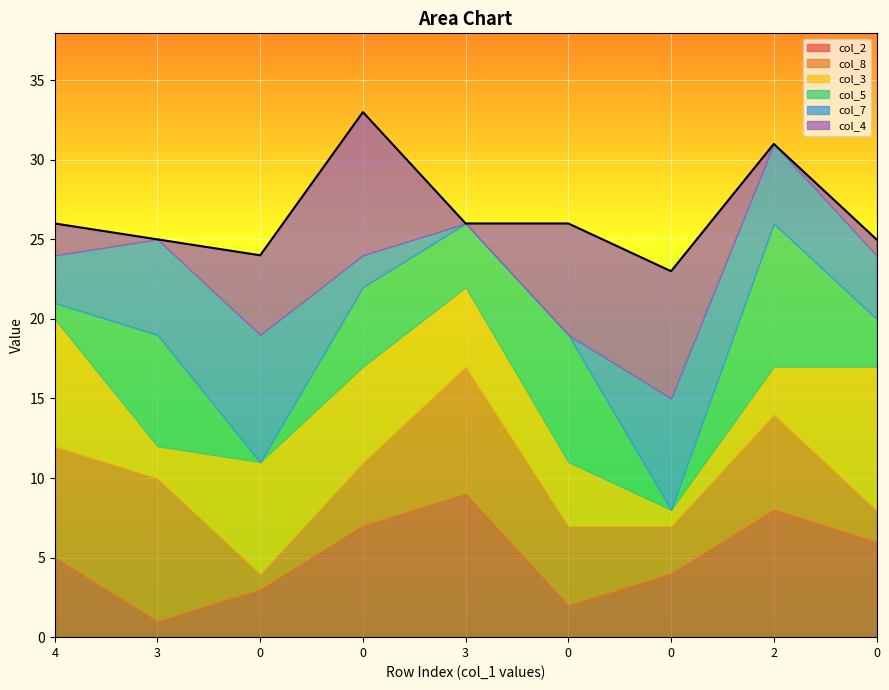

What is the sum of all col_7 values?

35